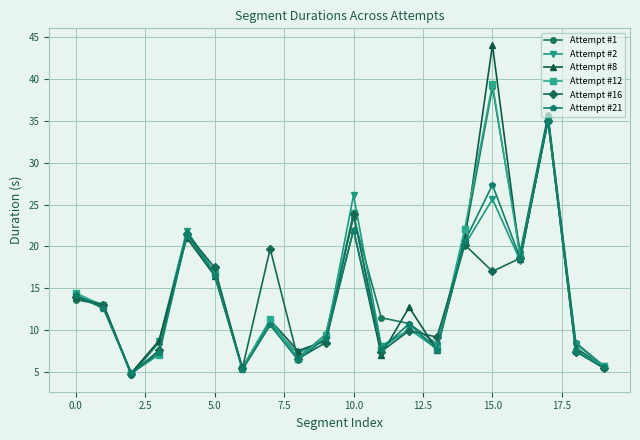

How many series are shown in this chart?

6